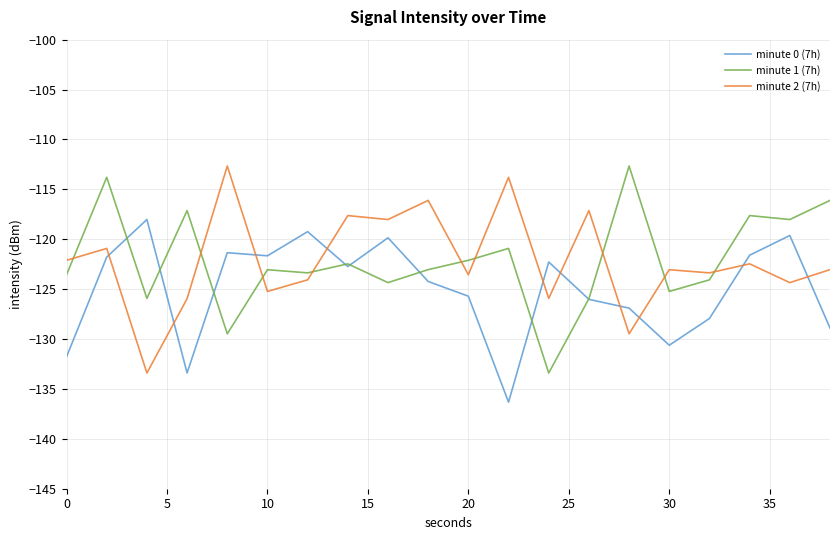

Count the number of categories in the chart.

20